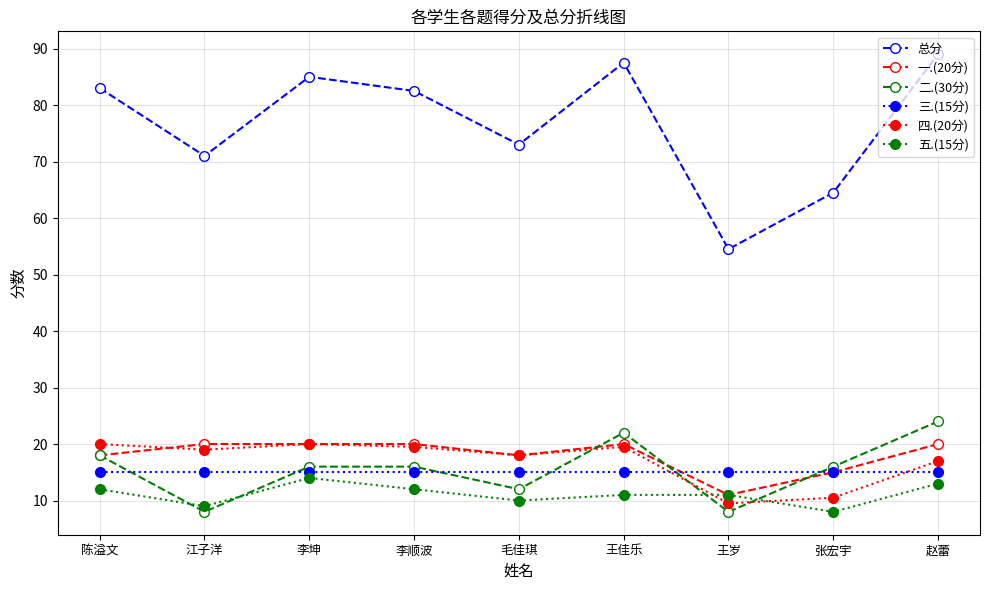

Where is the first local minimum for 二.(30分)?

江子洋